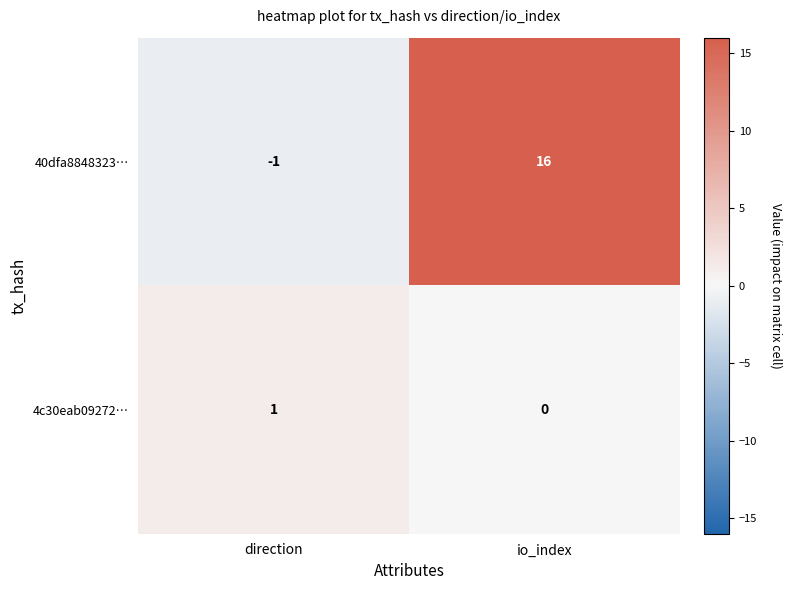

What is the sum of all 40dfa8848323… values?

15